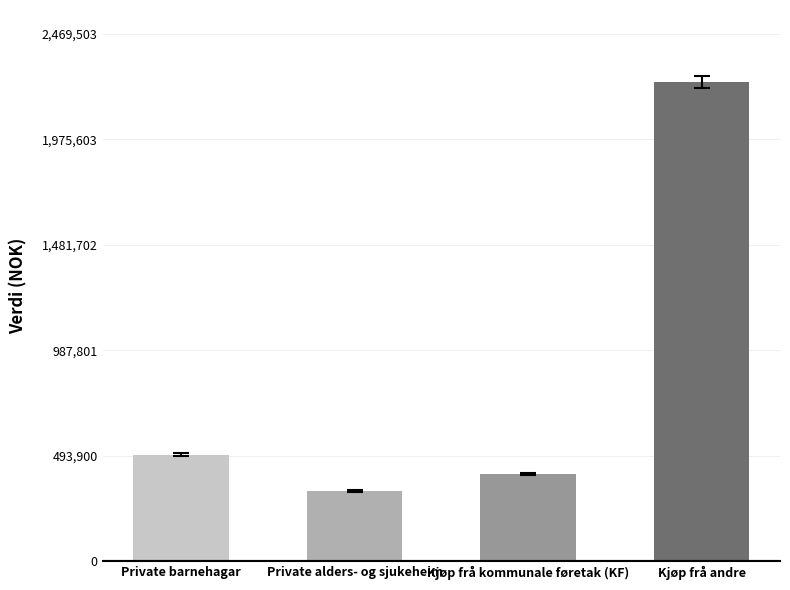

What is the value of the 3rd bar from the left?

408340.6